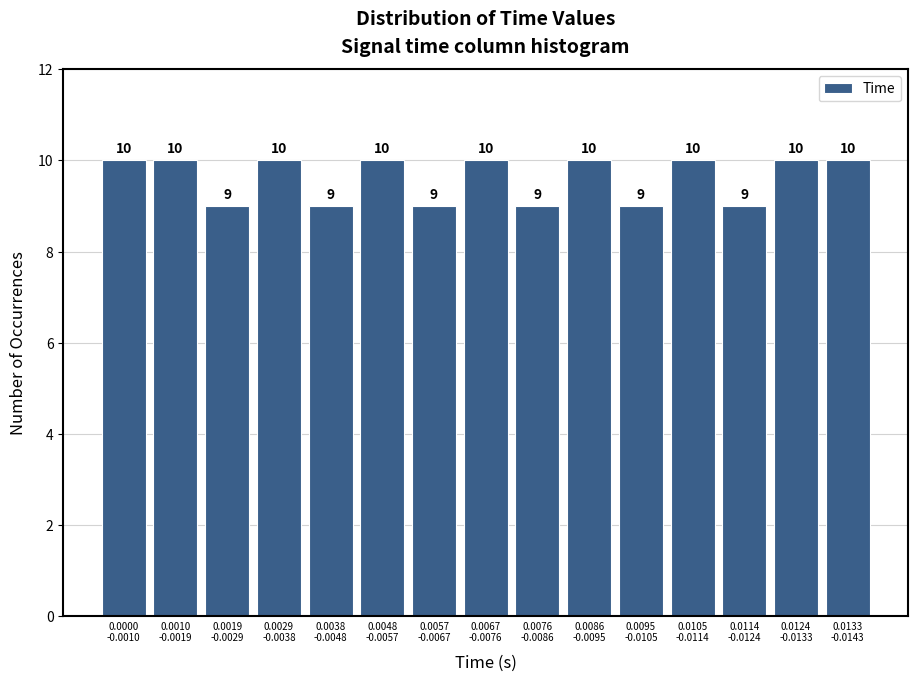

Reading left to right, list all the values displayed in this chart.

10	10	9	10	9	10	9	10	9	10	9	10	9	10	10